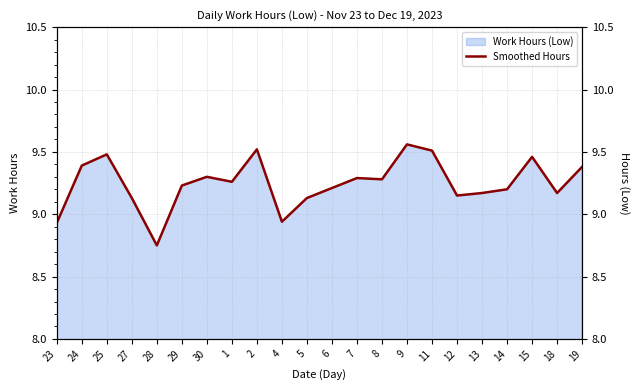

Reading left to right, what are all the values shown in this chart?

8.9	9.4	9.5	9.1	8.8	9.2	9.3	9.3	9.5	8.9	9.1	9.2	9.3	9.3	9.6	9.5	9.2	9.2	9.2	9.5	9.2	9.4